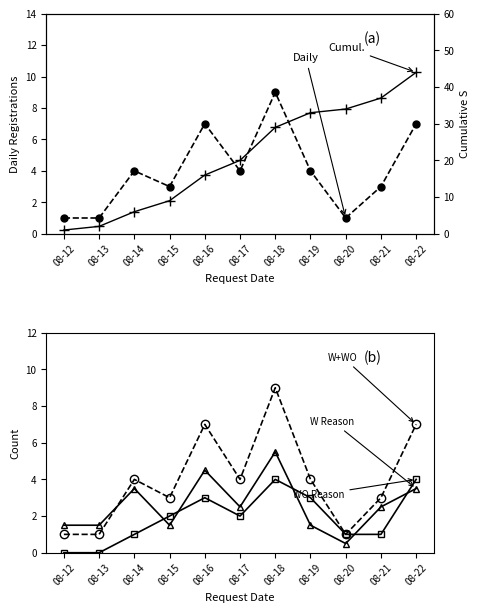

What value does the With + Without Reason series have at 08-13?

1.0